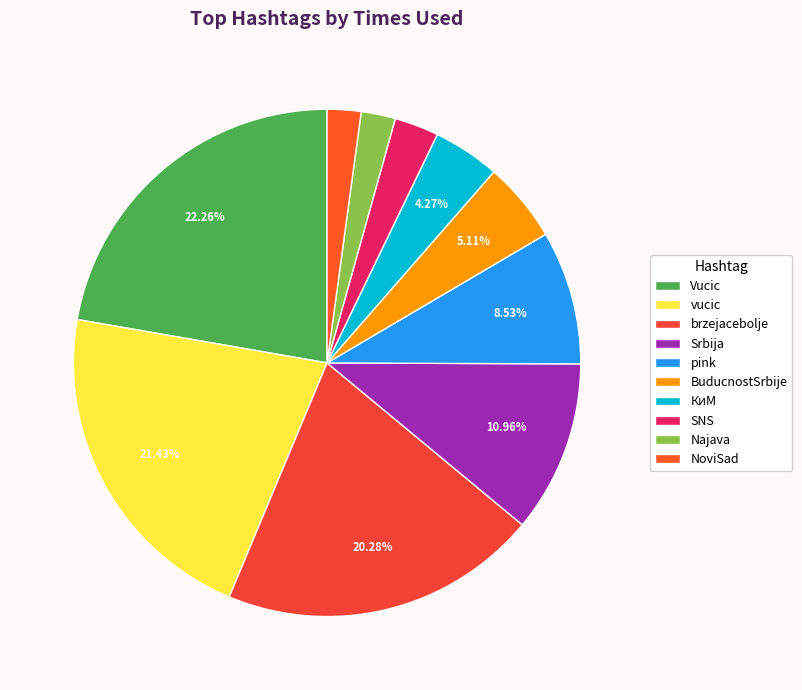

What is the smallest slice in the pie chart?

NoviSad